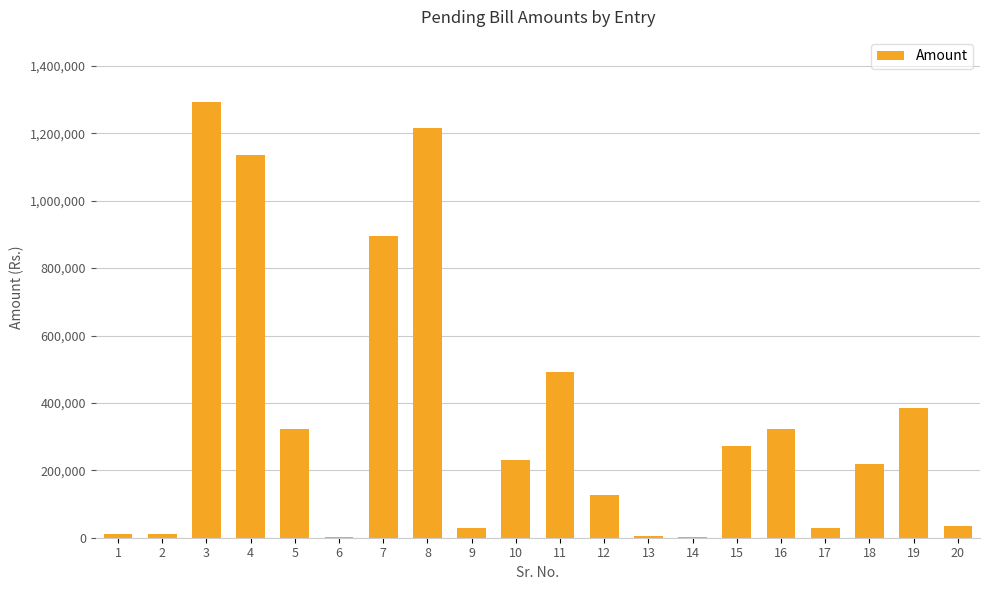

What is the change in value from 3 to 7?

-396496